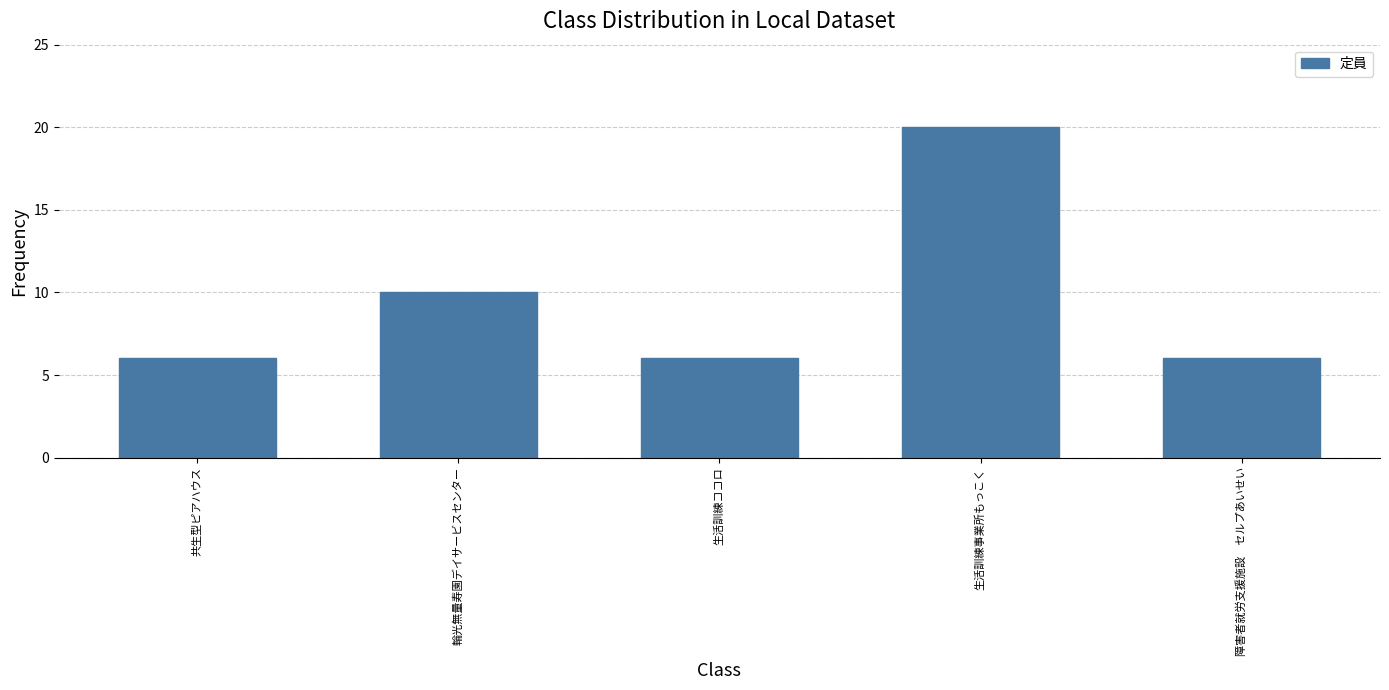

How many distinct data groups are displayed?

1